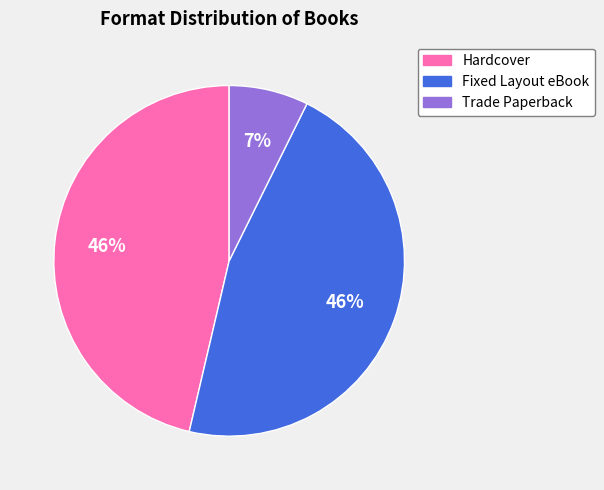

Do Fixed Layout eBook and Hardcover together represent more than half of the pie?

Yes